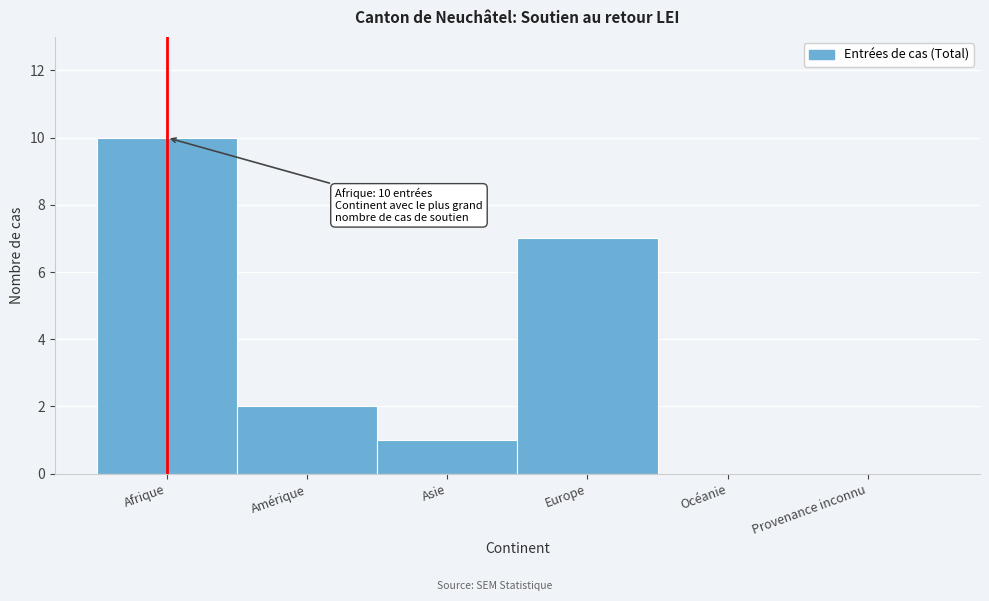

Reading left to right, transcribe all the data shown in this chart.

Afrique=10	Amérique=2	Asie=1	Europe=7	Océanie=0	Provenance inconnu=0